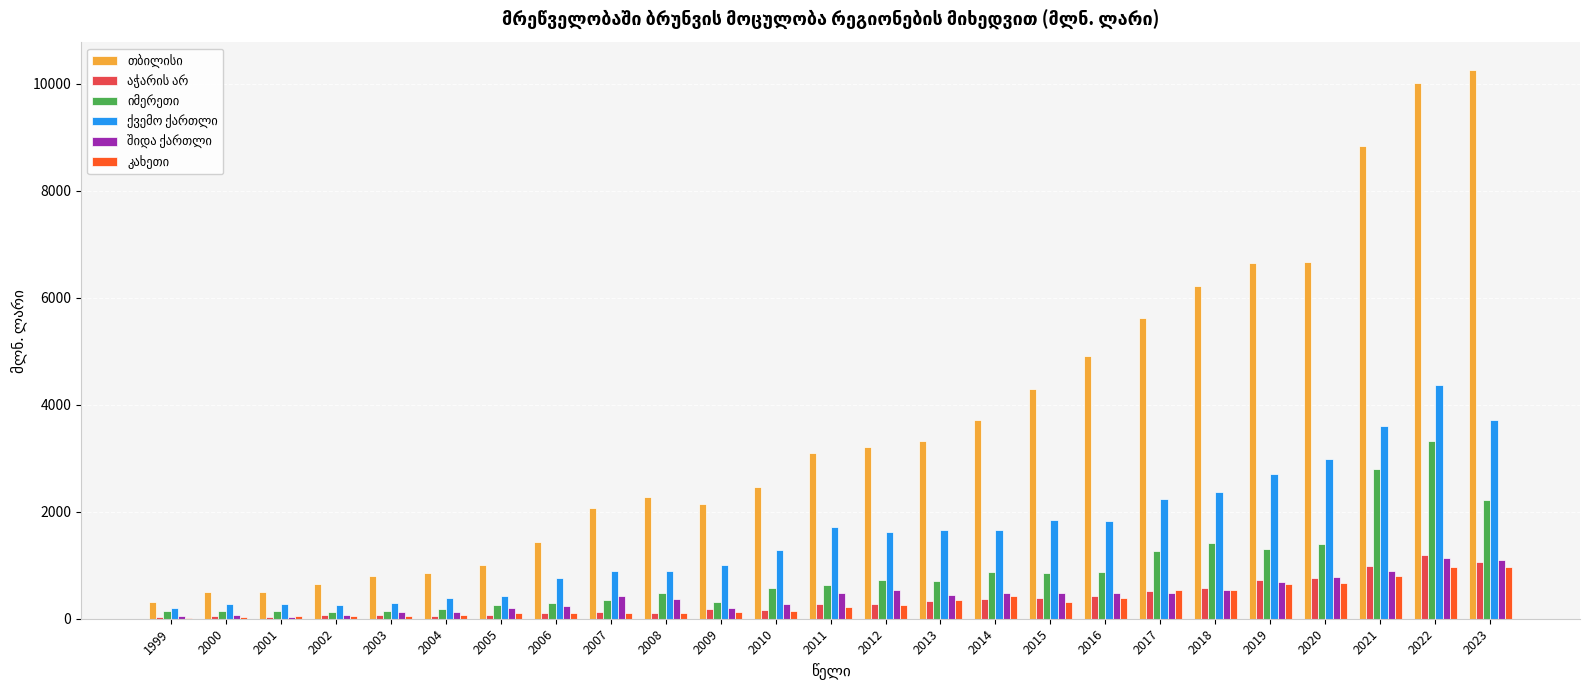

Count the number of data series in this chart.

6